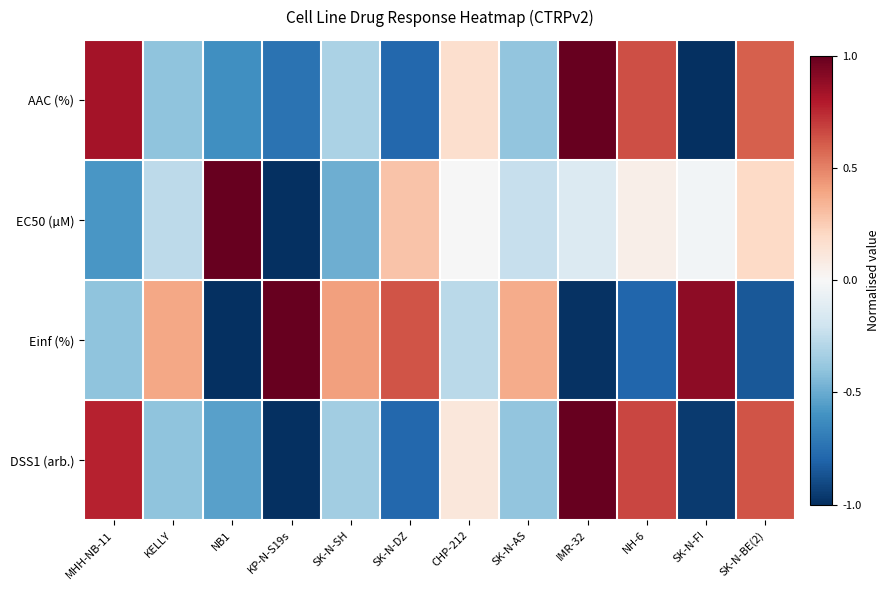

Reading left to right, transcribe all the data shown in this chart.

AAC (%): MHH-NB-11=0.8	KELLY=-0.4	NB1=-0.6	KP-N-S19s=-0.7	SK-N-SH=-0.3	SK-N-DZ=-0.8	CHP-212=0.2	SK-N-AS=-0.4	IMR-32=1.0	NH-6=0.6	SK-N-FI=-1.0	SK-N-BE(2)=0.6
EC50 (µM): MHH-NB-11=-0.6	KELLY=-0.3	NB1=1.0	KP-N-S19s=-1.0	SK-N-SH=-0.5	SK-N-DZ=0.3	CHP-212=-0.0	SK-N-AS=-0.2	IMR-32=-0.1	NH-6=0.1	SK-N-FI=-0.0	SK-N-BE(2)=0.2
Einf (%): MHH-NB-11=-0.4	KELLY=0.4	NB1=-1.0	KP-N-S19s=1.0	SK-N-SH=0.4	SK-N-DZ=0.6	CHP-212=-0.3	SK-N-AS=0.4	IMR-32=-1.0	NH-6=-0.8	SK-N-FI=0.9	SK-N-BE(2)=-0.9
DSS1 (arb.): MHH-NB-11=0.8	KELLY=-0.4	NB1=-0.5	KP-N-S19s=-1.0	SK-N-SH=-0.3	SK-N-DZ=-0.8	CHP-212=0.1	SK-N-AS=-0.4	IMR-32=1.0	NH-6=0.7	SK-N-FI=-1.0	SK-N-BE(2)=0.6